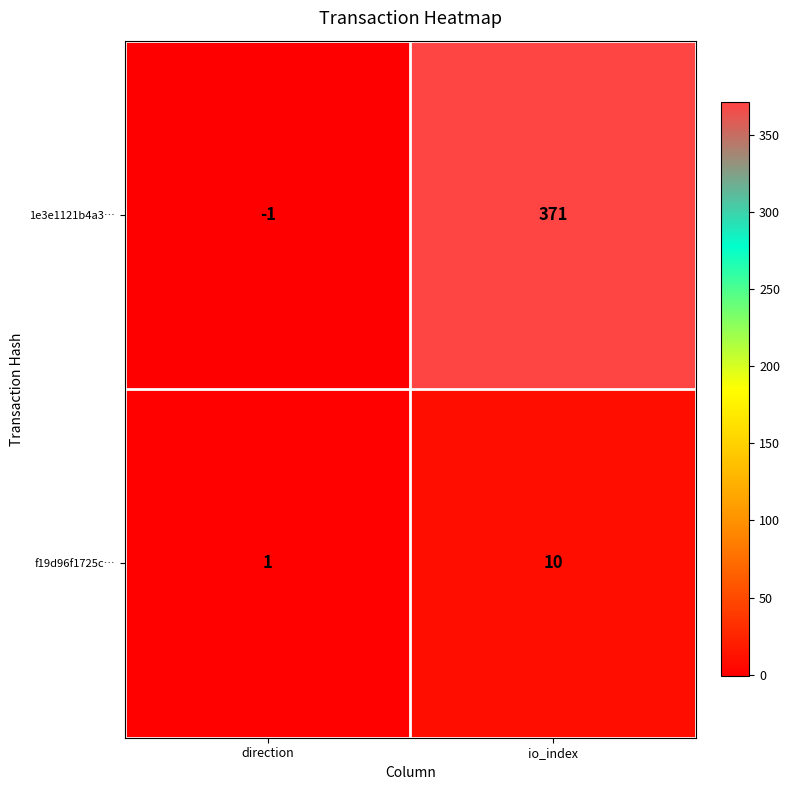

At which category does the chart reach its minimum across all series?

direction